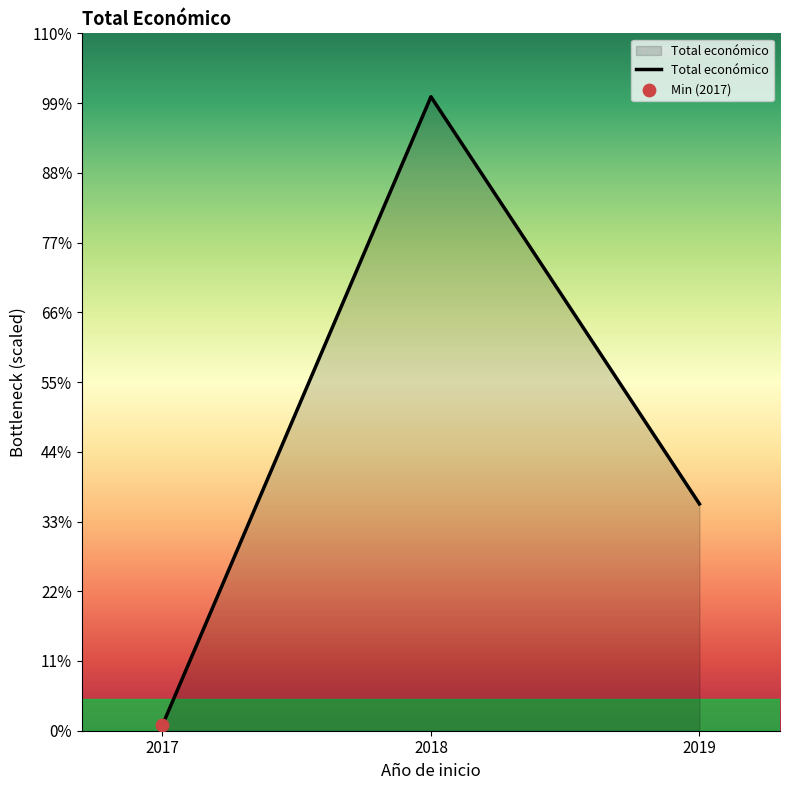

Is this an area chart (filled region under the line)?

Yes